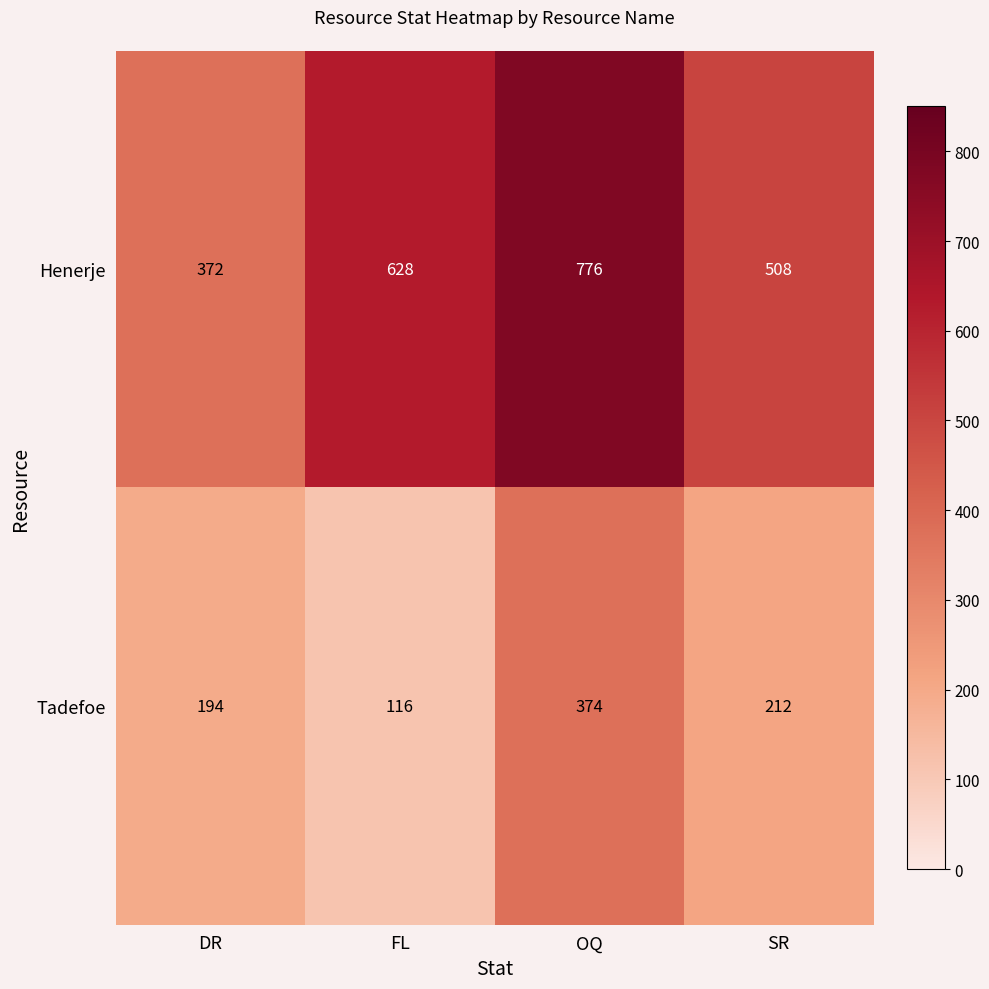

At which category is the sum across all series the highest?

OQ